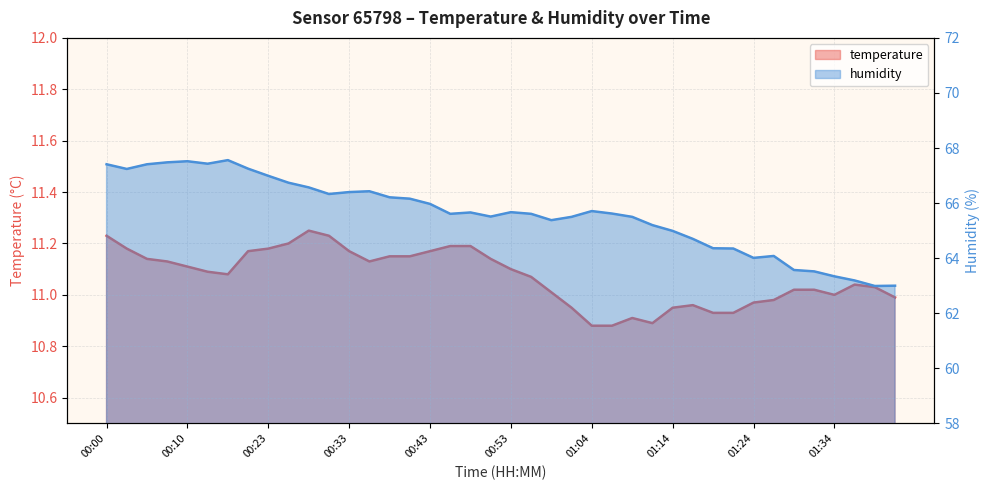

What position from the right is 01:31?

5